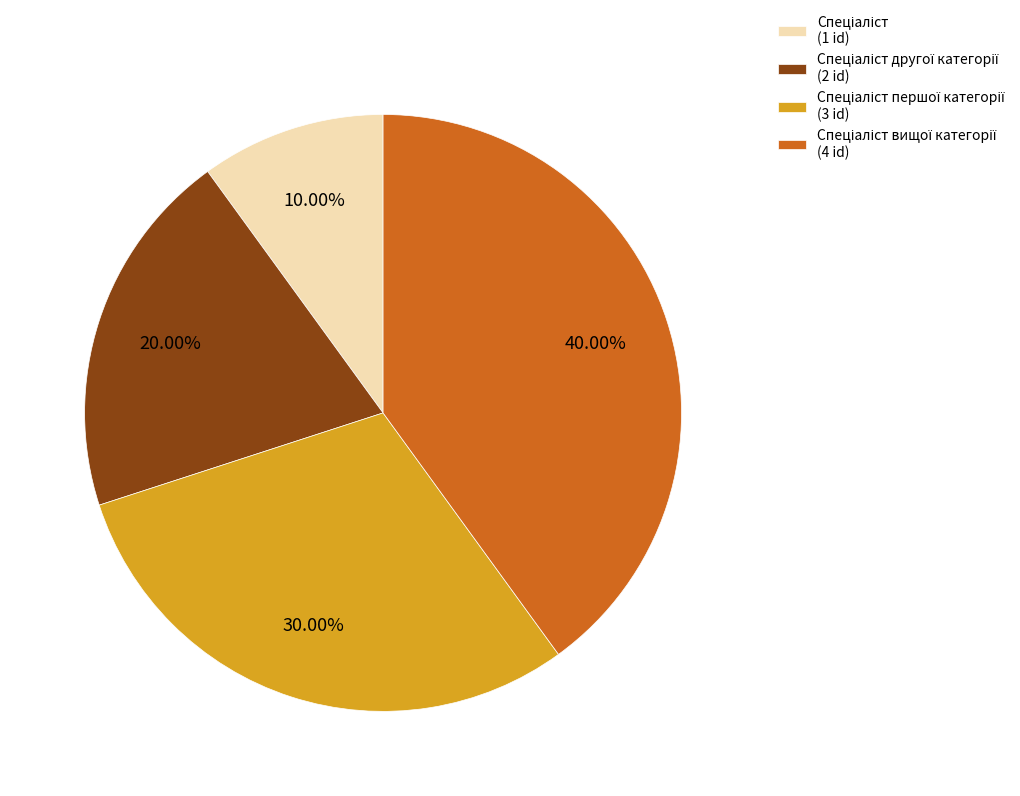

Does any single category account for the majority?

No